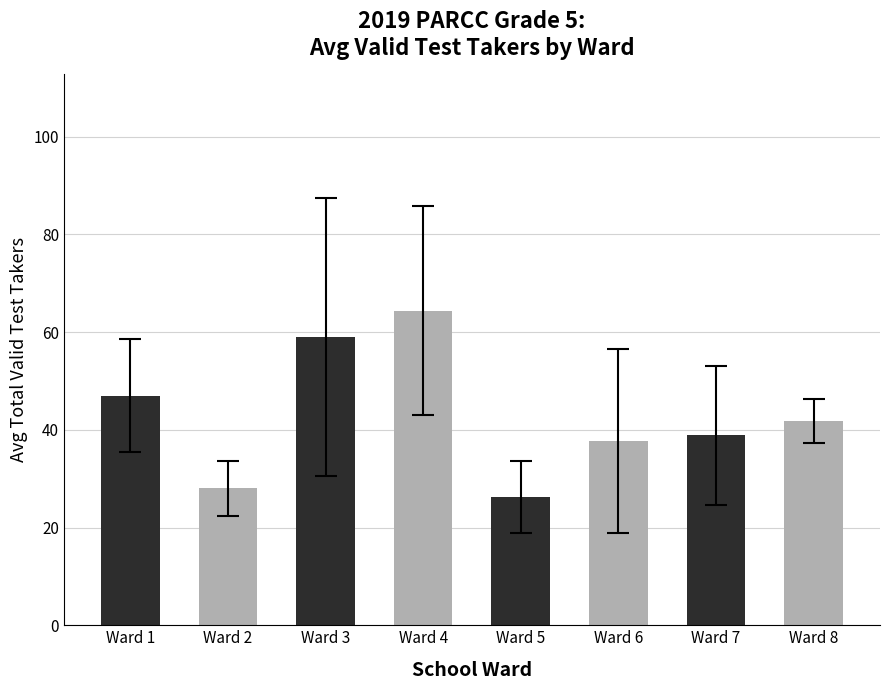

True or false: the data shows 83.0 at Ward 1.

False